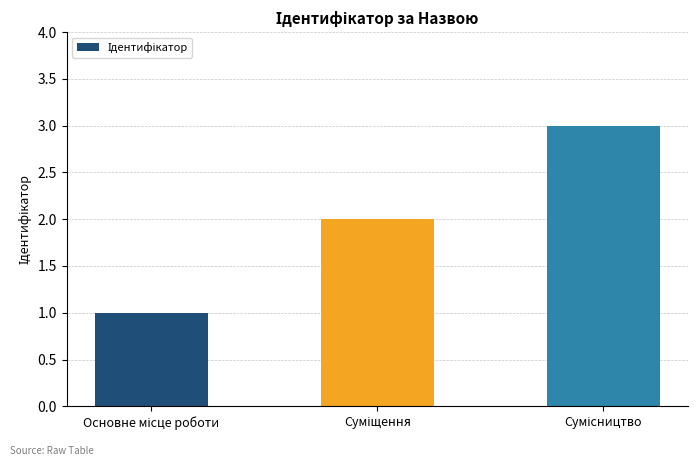

What is the sum of all values?

6